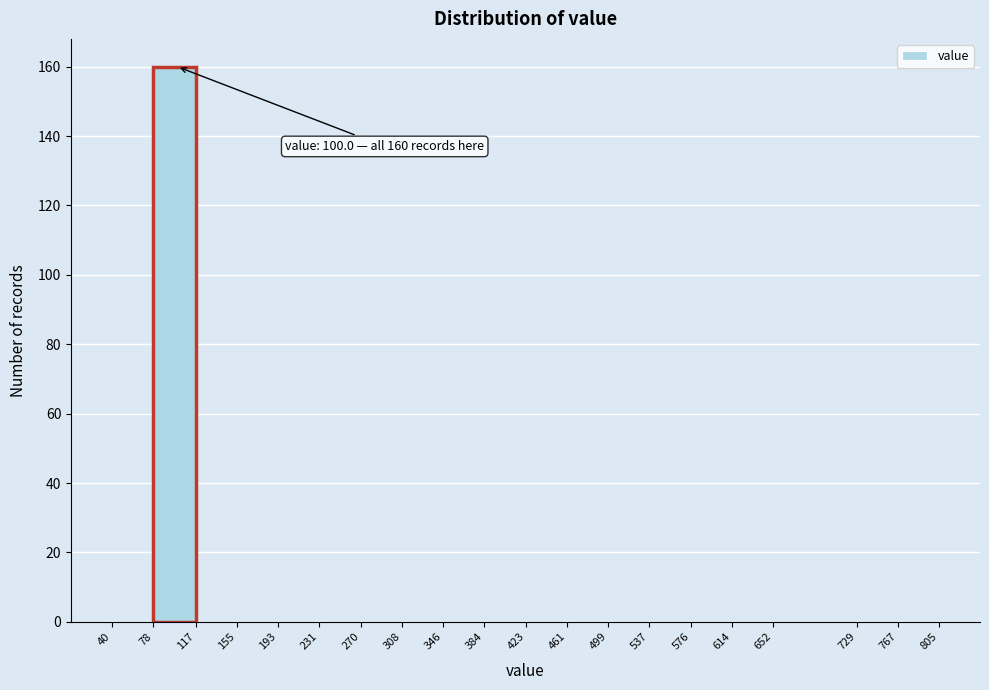

Over which range of the x-axis is the bar tallest?

78 to 117